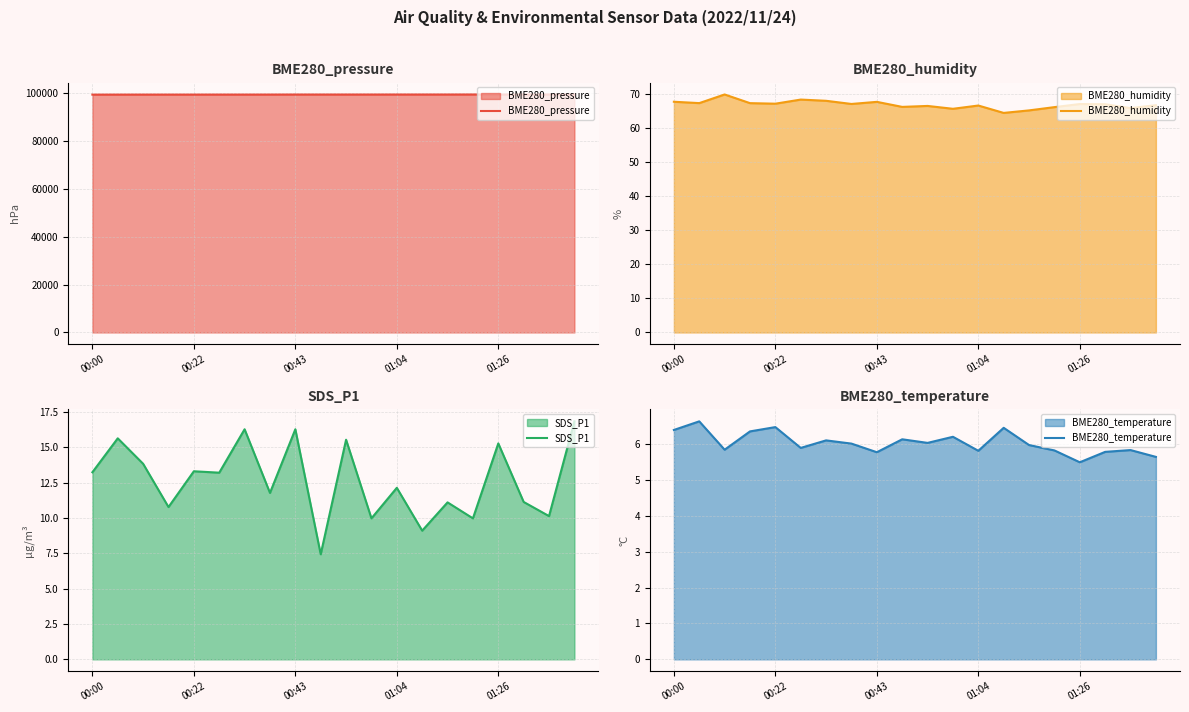

List the series in order of their peak value, highest first.

BME280_pressure, BME280_humidity, SDS_P1, BME280_temperature